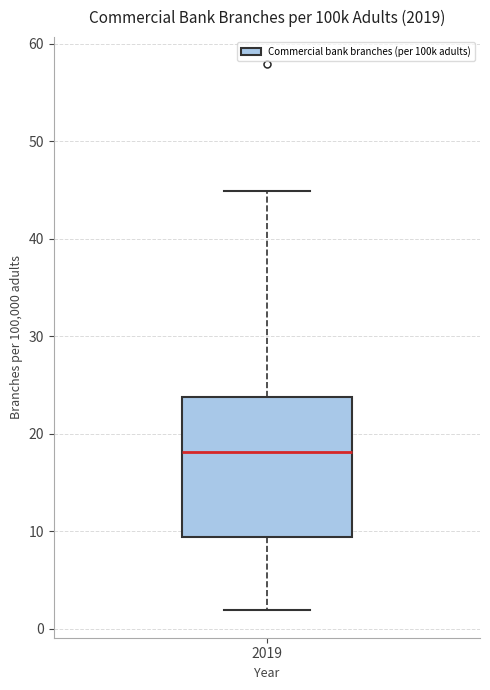

Read this box plot against the y-axis: the position of the median line, the range covered by the box, and the ends of both whiskers. The values are not printed on the chart, so give them approximately, as read against the axis.

median 18, box 9 to 24, whiskers 2 to 45